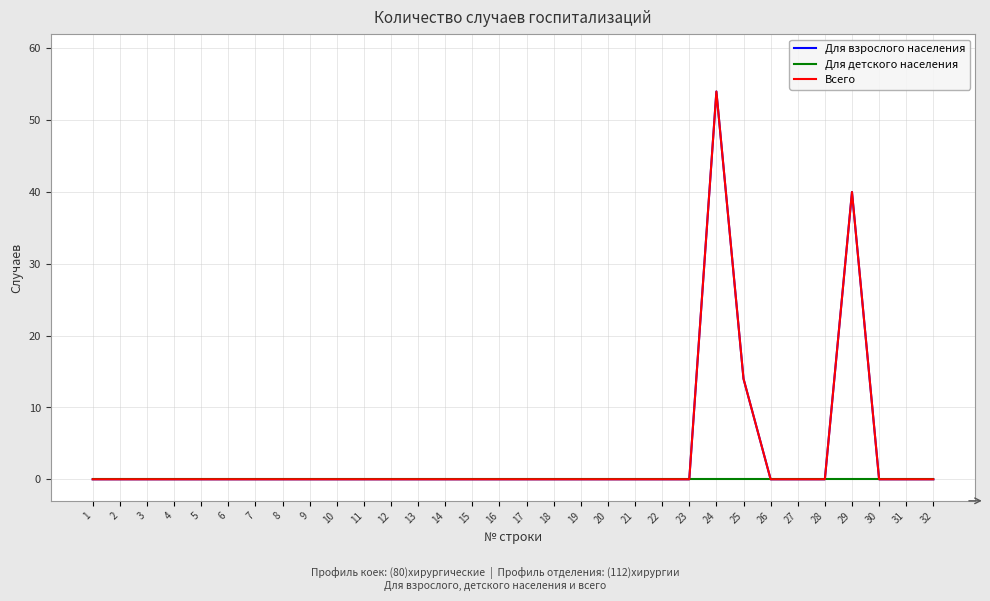

How many lines are shown in the chart?

3